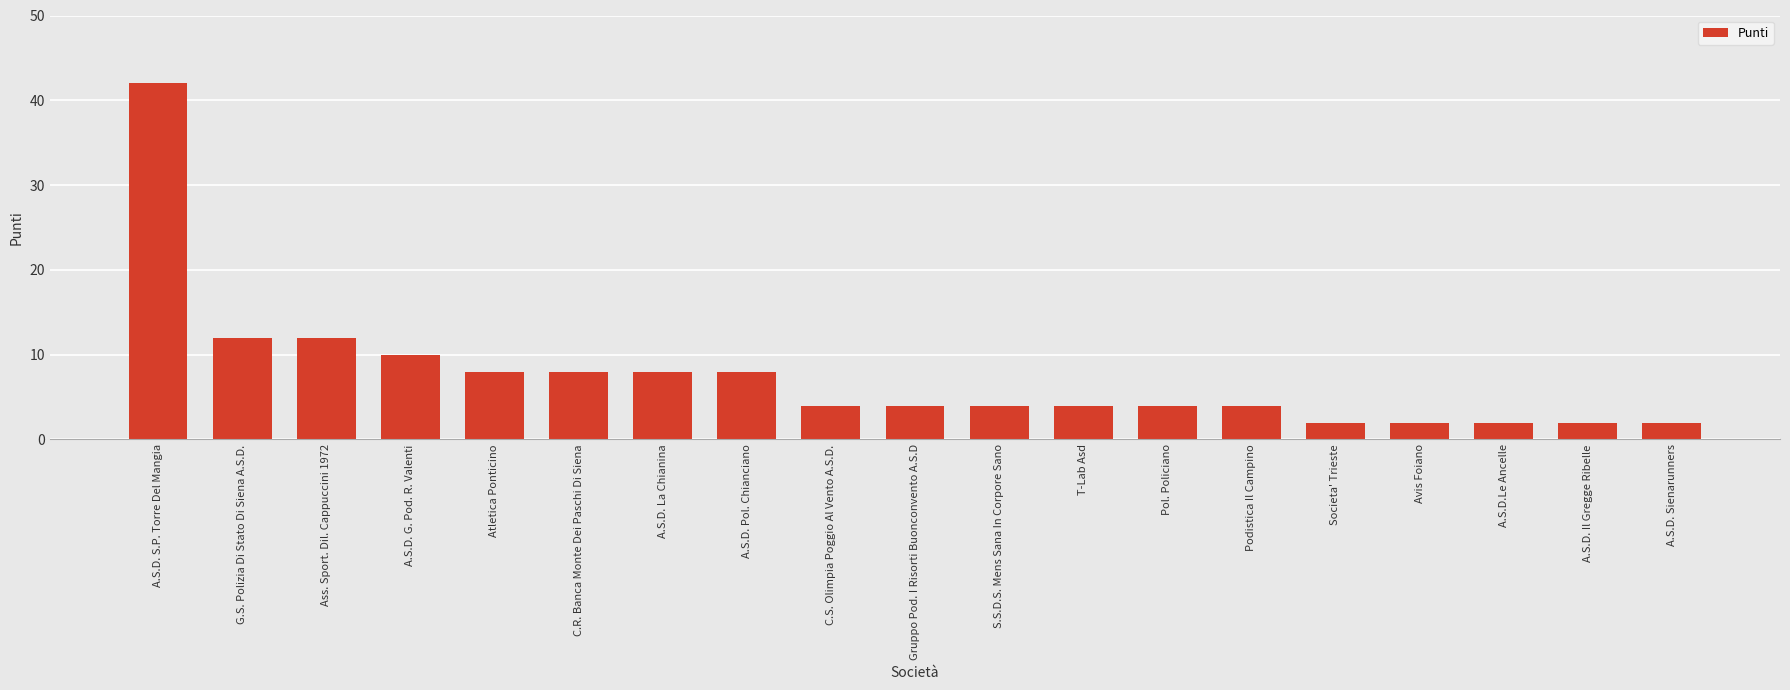

What is the difference between the values at A.S.D. Il Gregge Ribelle and C.R. Banca Monte Dei Paschi Di Siena?

6